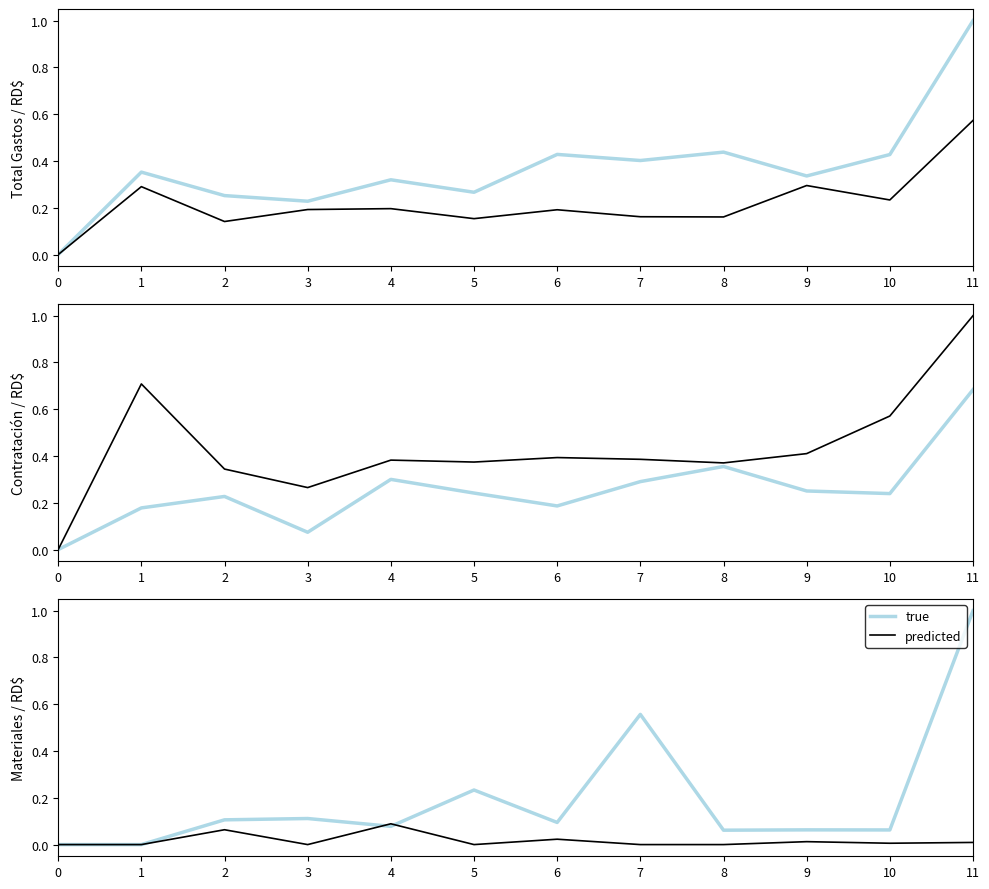

Which series has the widest spread of values?

true